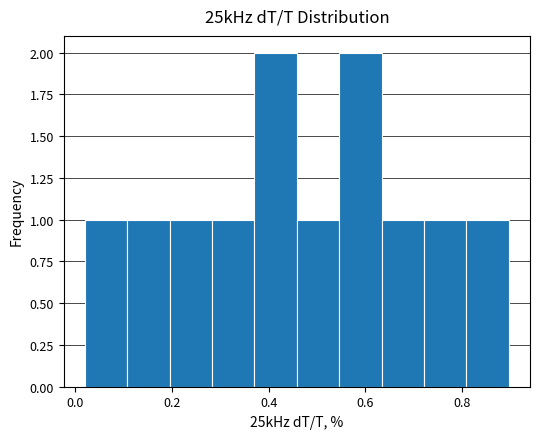

Reading left to right, list every bar in this chart as the range it spans on the x-axis followed by its height. Neither the bar edges nor the heights are printed on the chart, so give them approximately, as read against the axes.

0.02 to 0.10: 1
0.10 to 0.20: 1
0.20 to 0.28: 1
0.28 to 0.38: 1
0.38 to 0.46: 2
0.46 to 0.54: 1
0.54 to 0.64: 2
0.64 to 0.72: 1
0.72 to 0.80: 1
0.80 to 0.90: 1